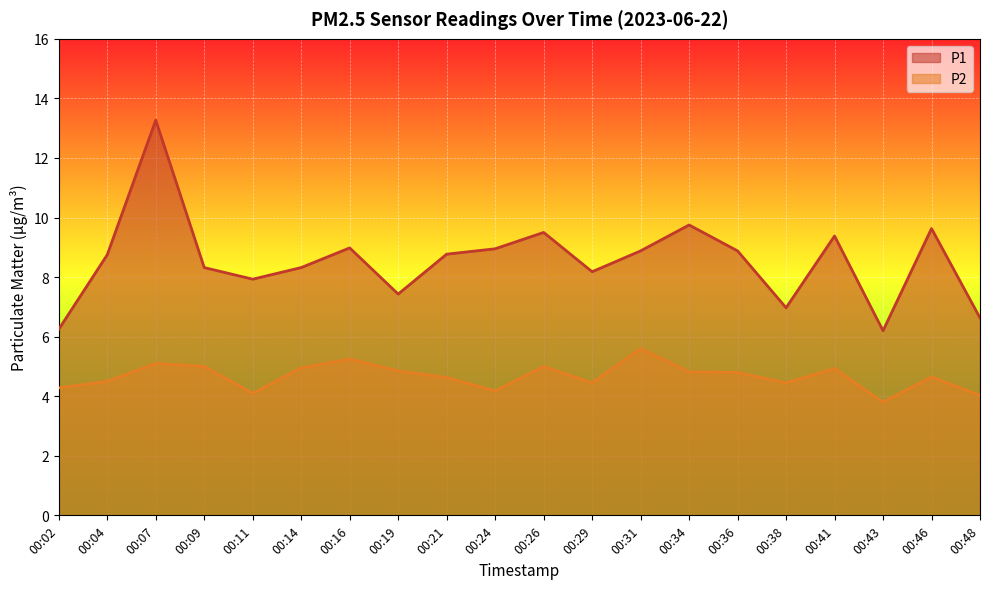

At which label does P1 first exceed 8?

00:04